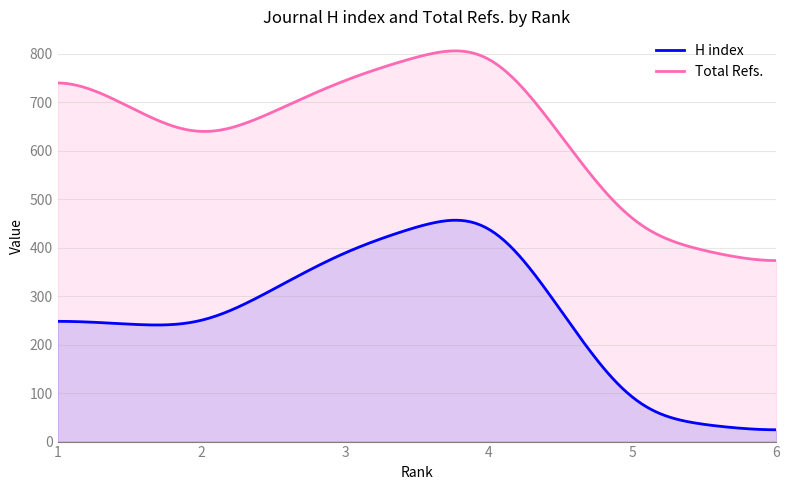

What is the sum of all H index values?

78233.4